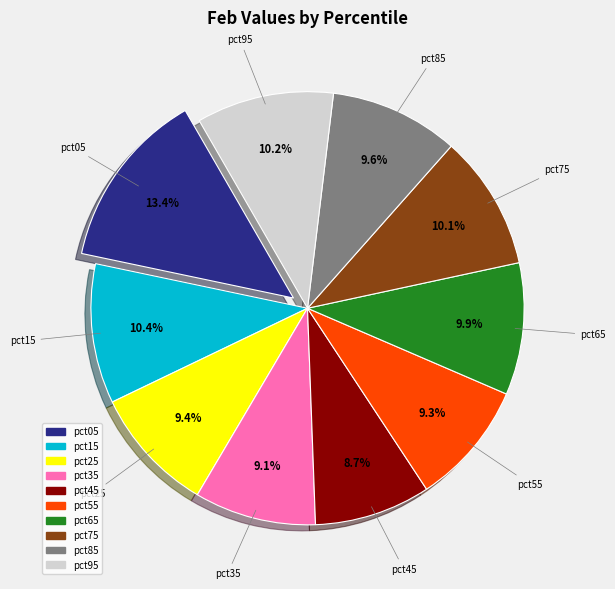

Is it true that pct05 is 13% of the pie?

True